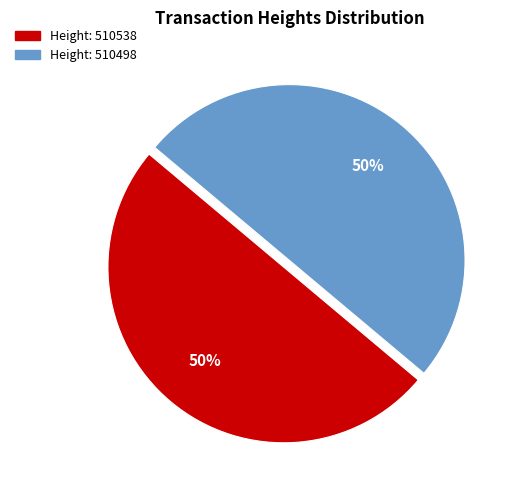

To the nearest percent, what is the average slice percentage?

50%